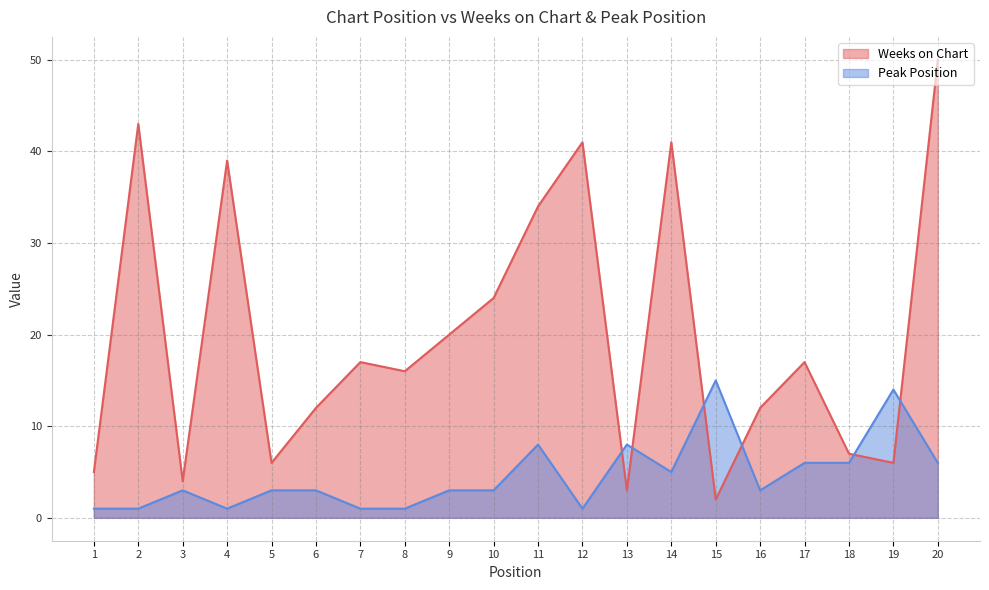

The Weeks on Chart series shows 39 at 4. True or false?

True